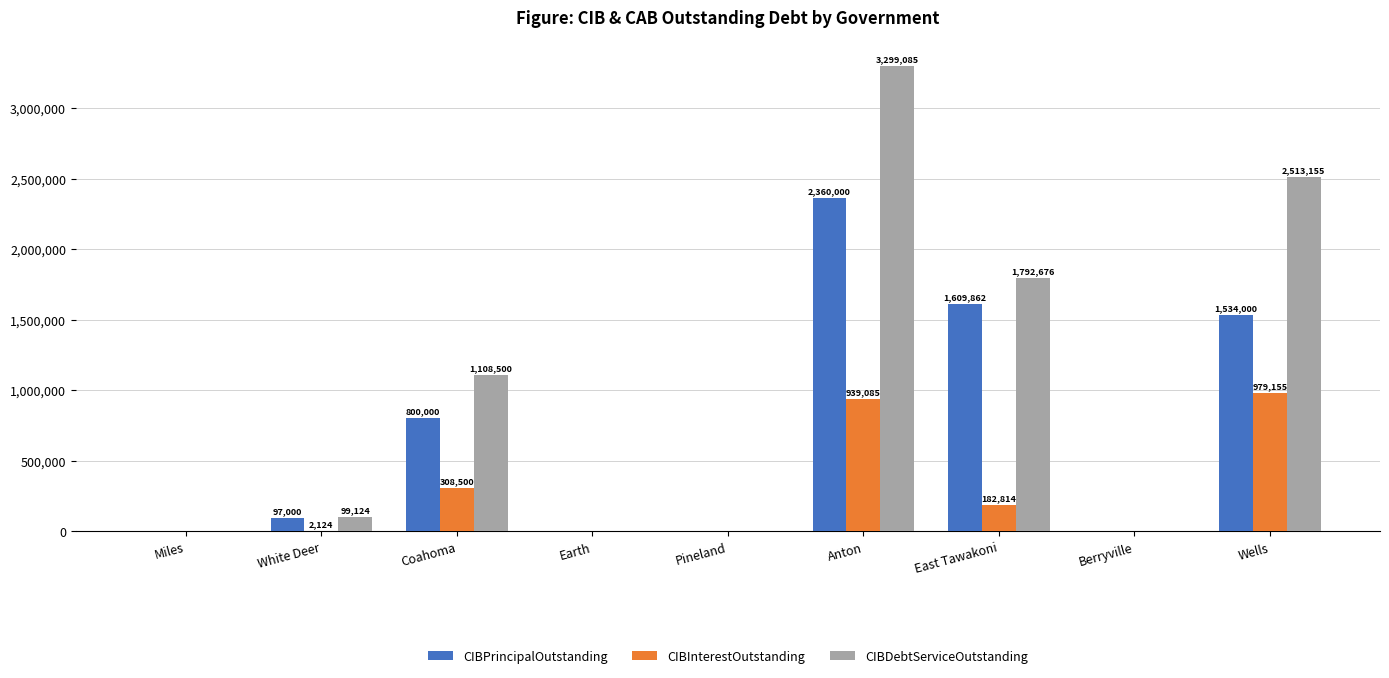

How many values in CIBInterestOutstanding are above zero?

5